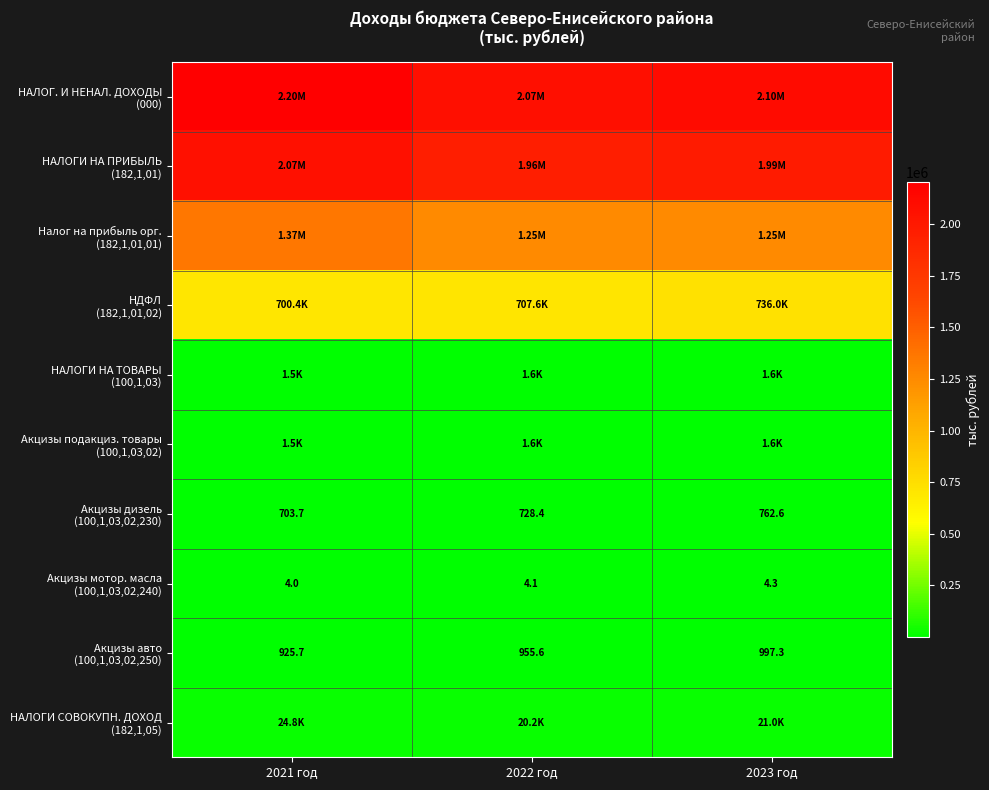

Which series changed the most between 2021 год and 2023 год?

Налог на прибыль орг. (182,1,01,01)